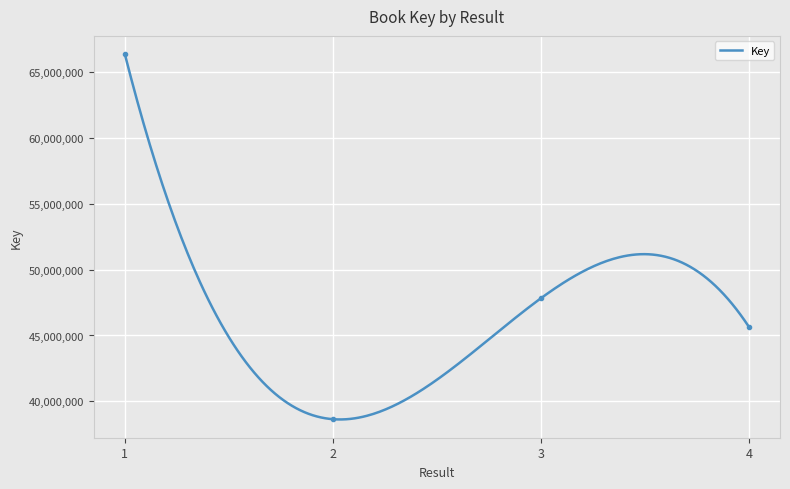

Read the value at 1, to the nearest 100.

66346700